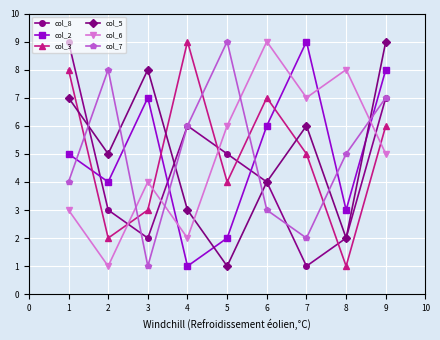

What is the maximum value for col_7?

9